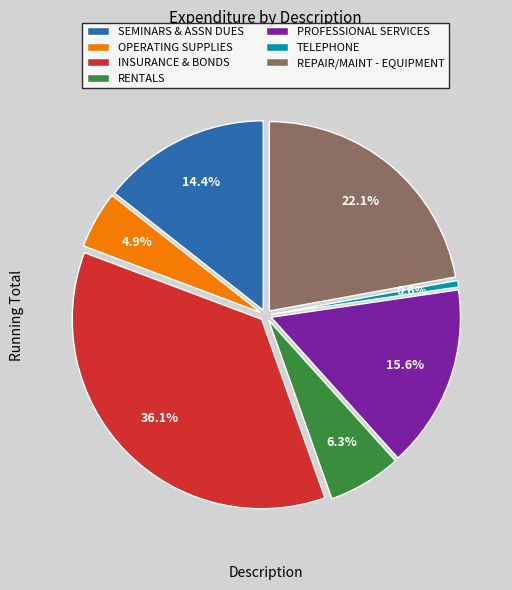

To the nearest percent, what is the difference between the largest and smallest slice percentages?

36%